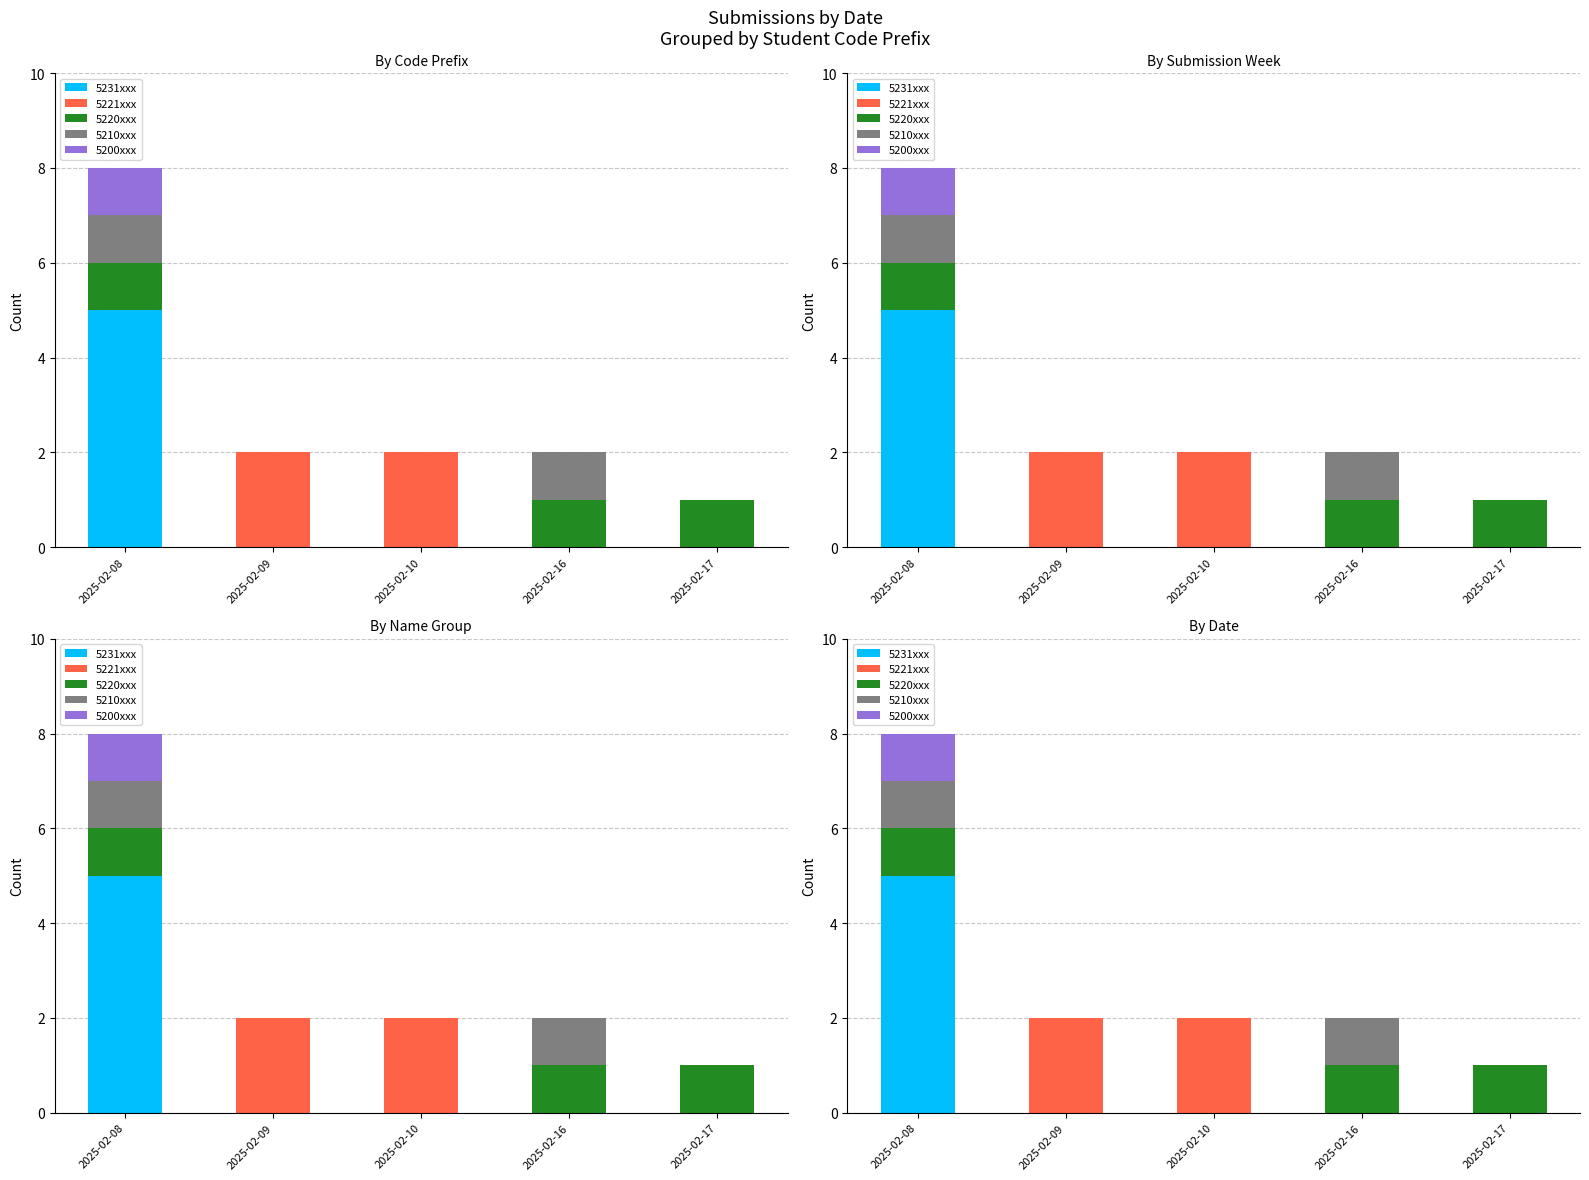

True or false: 5221xxx has a value of 0 at 2025-02-17.

True